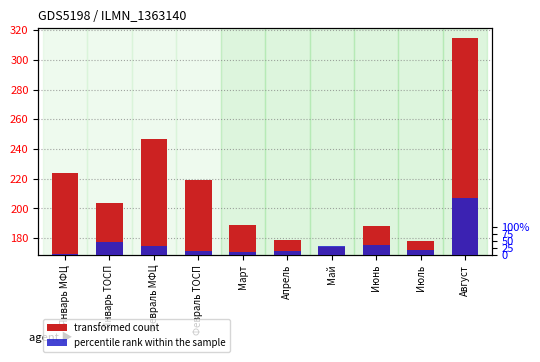

Where does the percentile rank within the sample series first go above 32?

Январь ТОСП